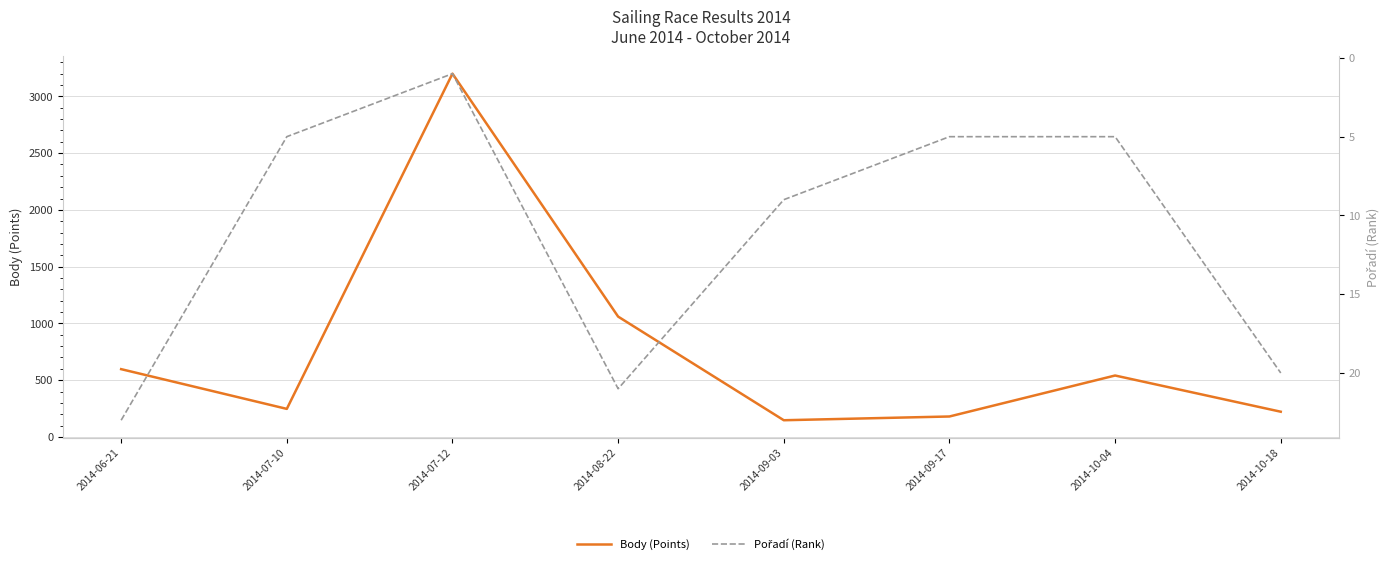

What is the label of the 1st point from the right?

2014-10-18